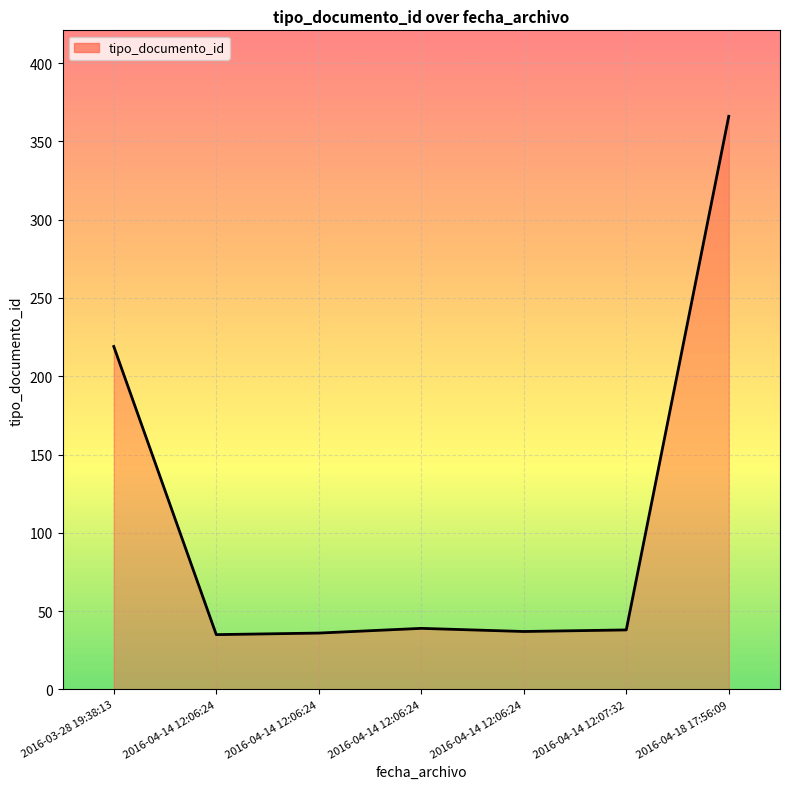

How many interior local valleys (lower than both neighbors) does the data have?

2